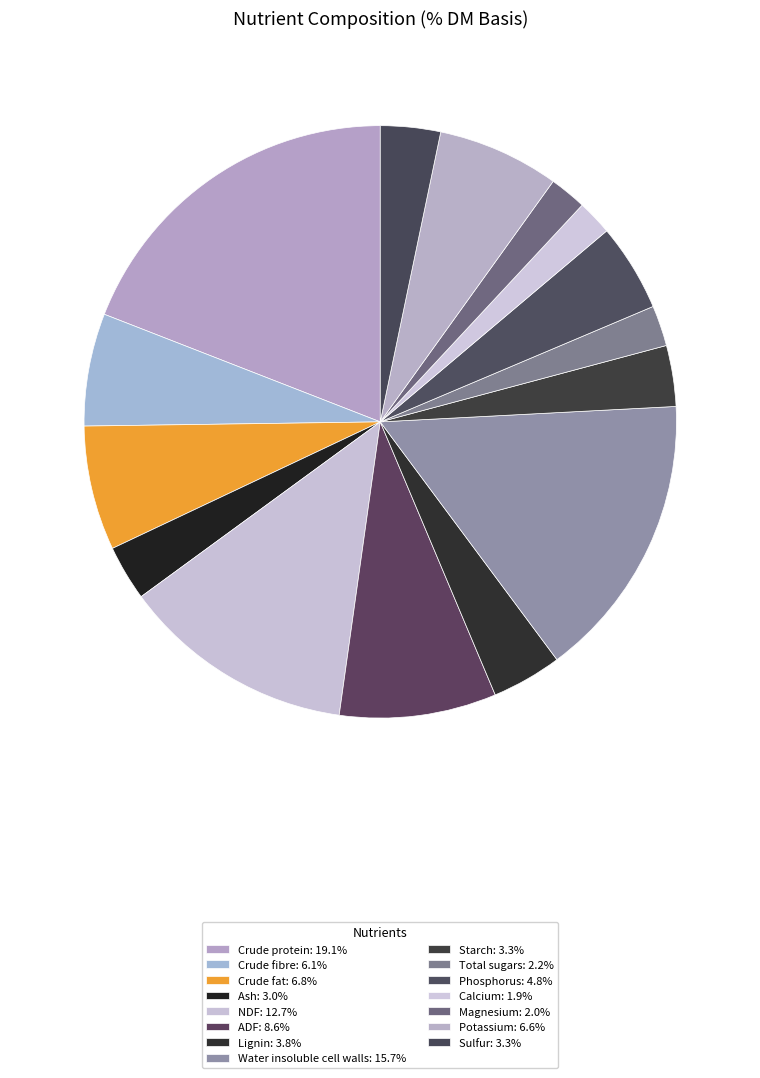

Is there a majority slice in this chart?

No